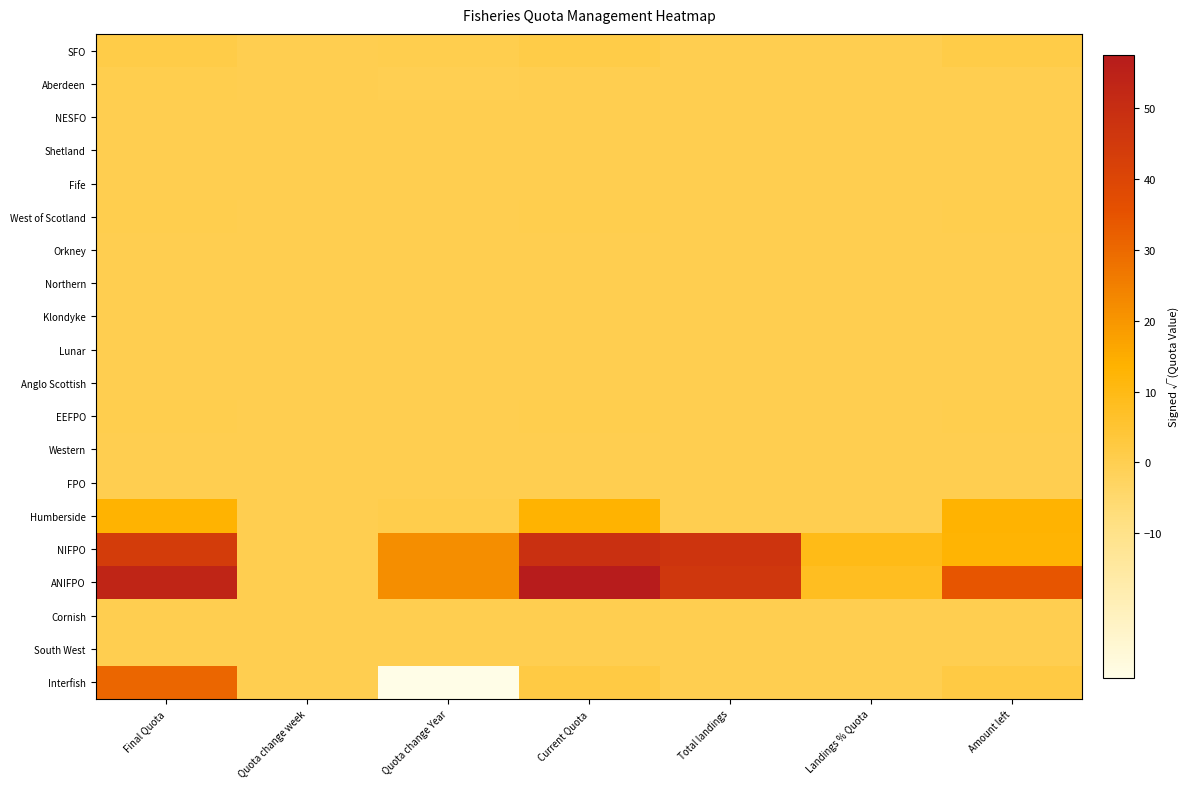

Reading left to right, list all the values displayed in this chart.

SFO: Final Quota=1.2	Quota change week=0.0	Quota change Year=0.3	Current Quota=1.2	Total landings=0.0	Landings % Quota=0.0	Amount left=1.2
Aberdeen: Final Quota=0.3	Quota change week=0.0	Quota change Year=-0.3	Current Quota=0.0	Total landings=0.0	Landings % Quota=0.0	Amount left=0.0
NESFO: Final Quota=0.0	Quota change week=0.0	Quota change Year=0.0	Current Quota=0.0	Total landings=0.0	Landings % Quota=0.0	Amount left=0.0
Shetland: Final Quota=0.0	Quota change week=0.0	Quota change Year=0.0	Current Quota=0.0	Total landings=0.0	Landings % Quota=0.0	Amount left=0.0
Fife: Final Quota=0.0	Quota change week=0.0	Quota change Year=0.0	Current Quota=0.0	Total landings=0.0	Landings % Quota=0.0	Amount left=0.0
West of Scotland: Final Quota=0.4	Quota change week=0.0	Quota change Year=0.0	Current Quota=0.4	Total landings=0.0	Landings % Quota=0.0	Amount left=0.4
Orkney: Final Quota=0.0	Quota change week=0.0	Quota change Year=0.0	Current Quota=0.0	Total landings=0.0	Landings % Quota=0.0	Amount left=0.0
Northern: Final Quota=0.0	Quota change week=0.0	Quota change Year=0.0	Current Quota=0.0	Total landings=0.0	Landings % Quota=0.0	Amount left=0.0
Klondyke: Final Quota=0.0	Quota change week=0.0	Quota change Year=0.0	Current Quota=0.0	Total landings=0.0	Landings % Quota=0.0	Amount left=0.0
Lunar: Final Quota=0.0	Quota change week=0.0	Quota change Year=0.0	Current Quota=0.0	Total landings=0.0	Landings % Quota=0.0	Amount left=0.0
Anglo Scottish: Final Quota=0.0	Quota change week=0.0	Quota change Year=0.0	Current Quota=0.0	Total landings=0.0	Landings % Quota=0.0	Amount left=0.0
EEFPO: Final Quota=0.3	Quota change week=0.0	Quota change Year=0.0	Current Quota=0.3	Total landings=0.0	Landings % Quota=0.0	Amount left=0.3
Western: Final Quota=0.0	Quota change week=0.0	Quota change Year=0.0	Current Quota=0.0	Total landings=0.0	Landings % Quota=0.0	Amount left=0.0
FPO: Final Quota=0.0	Quota change week=0.0	Quota change Year=0.0	Current Quota=0.0	Total landings=0.0	Landings % Quota=0.0	Amount left=0.0
Humberside: Final Quota=13.3	Quota change week=0.0	Quota change Year=0.8	Current Quota=13.4	Total landings=0.0	Landings % Quota=0.0	Amount left=13.4
NIFPO: Final Quota=44.0	Quota change week=0.0	Quota change Year=21.6	Current Quota=49.0	Total landings=47.3	Landings % Quota=9.6	Amount left=12.9
ANIFPO: Final Quota=53.4	Quota change week=0.0	Quota change Year=21.6	Current Quota=57.6	Total landings=46.1	Landings % Quota=8.0	Amount left=34.5
Cornish: Final Quota=0.0	Quota change week=0.0	Quota change Year=0.0	Current Quota=0.0	Total landings=0.0	Landings % Quota=0.0	Amount left=0.0
South West: Final Quota=0.0	Quota change week=0.0	Quota change Year=0.0	Current Quota=0.0	Total landings=0.0	Landings % Quota=0.0	Amount left=0.0
Interfish: Final Quota=30.5	Quota change week=0.0	Quota change Year=-30.5	Current Quota=1.9	Total landings=0.0	Landings % Quota=0.0	Amount left=1.9